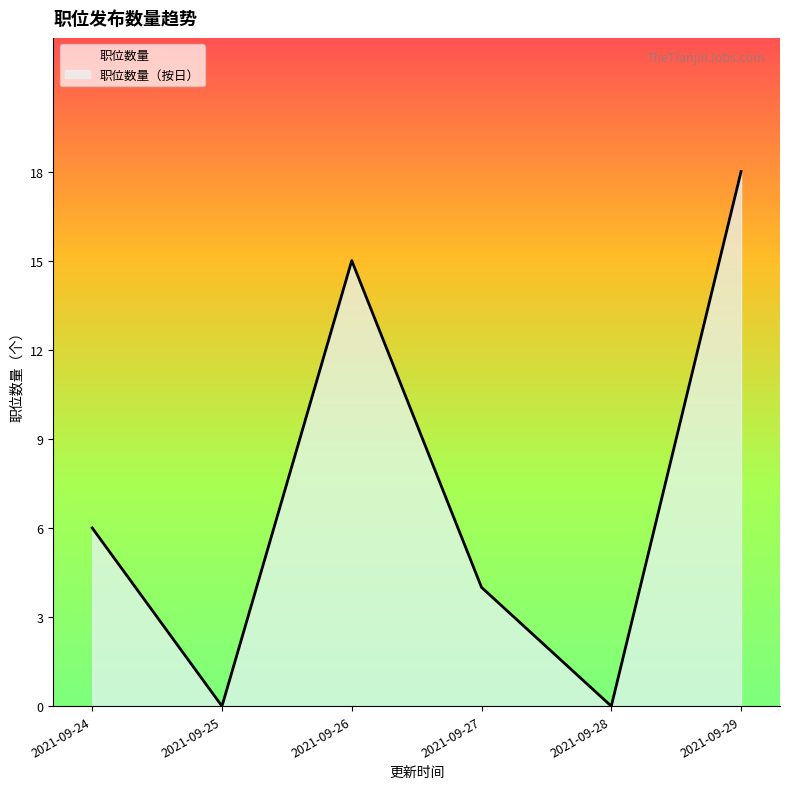

True or false: the data has more than 2 interior local peaks.

False